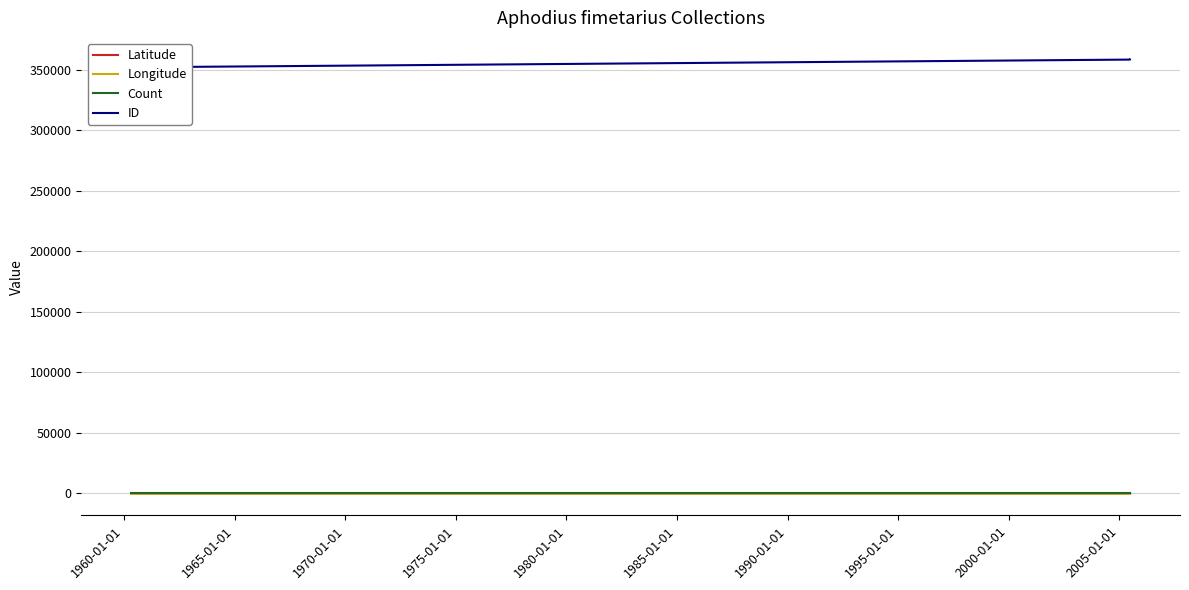

What is the difference between the maximum and minimum values in the ID series?

6375.0